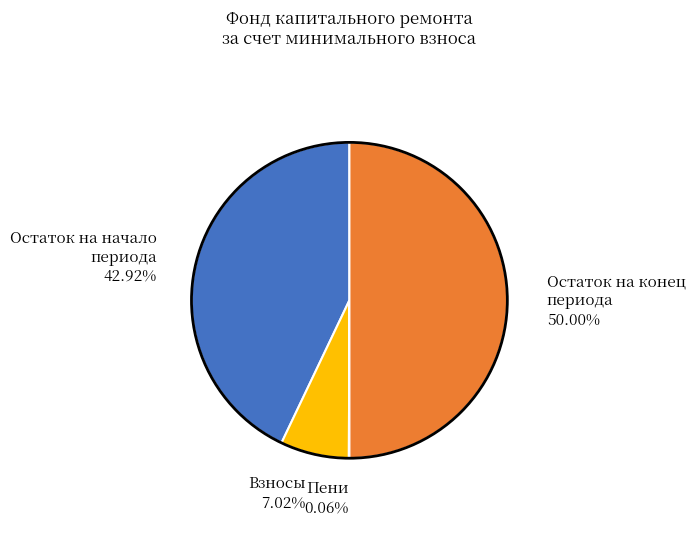

Which category has the biggest portion of the pie?

Остаток на конец периода